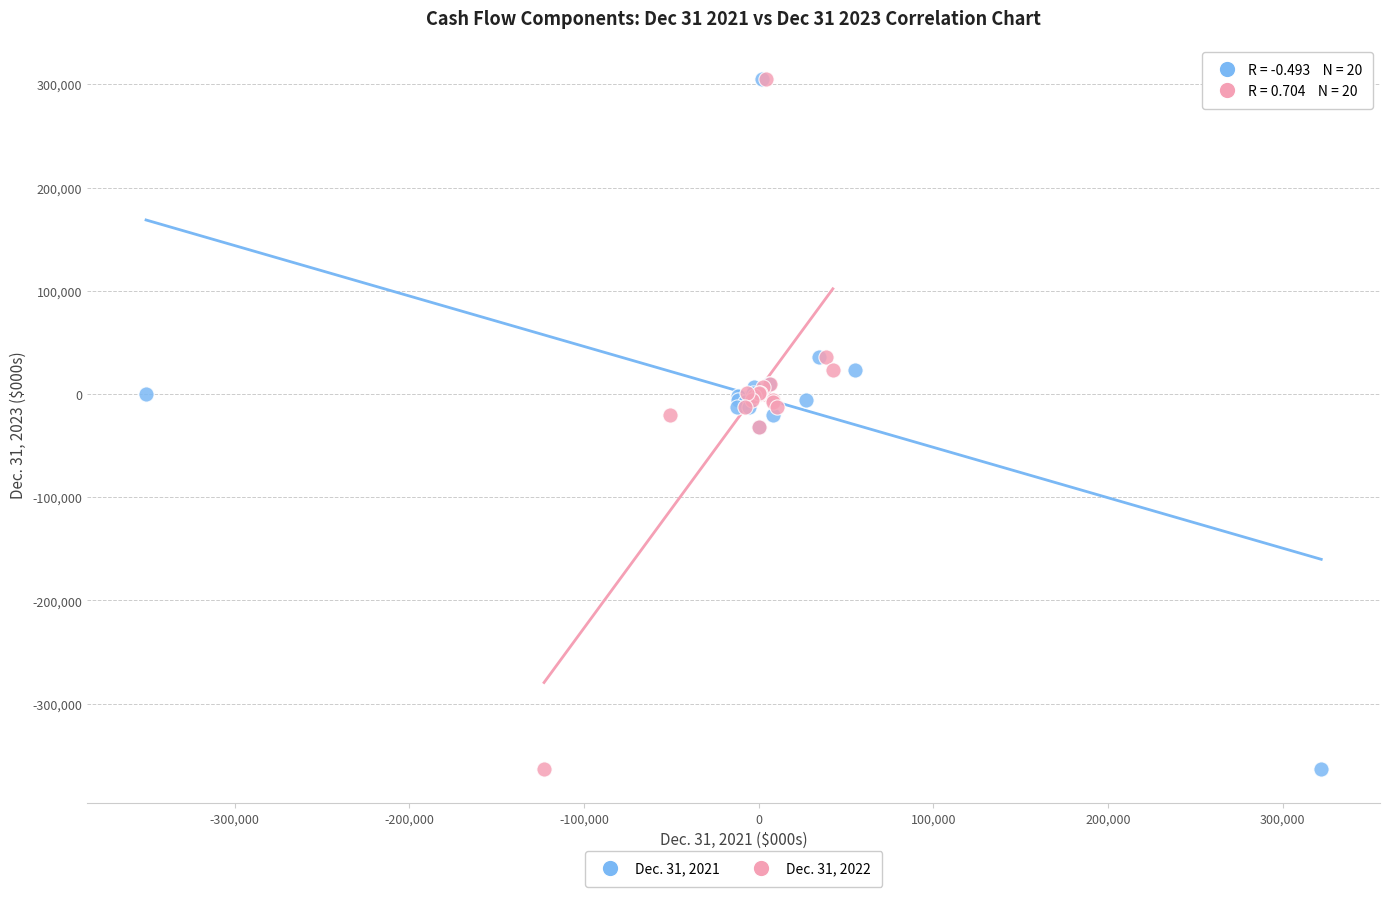

What are all the series names shown in the legend?

Dec. 31, 2021, Dec. 31, 2022